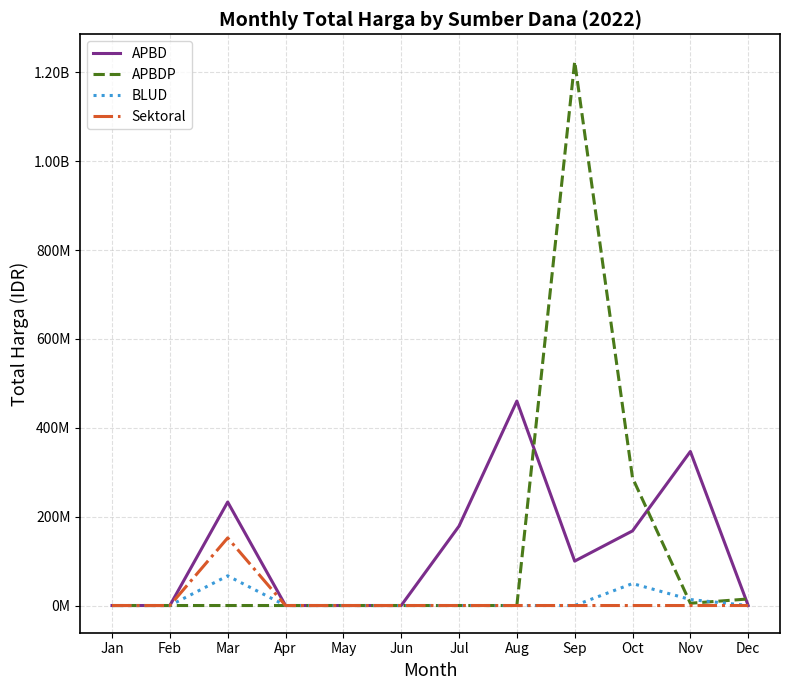

At which category does APBDP reach its first local peak?

Sep